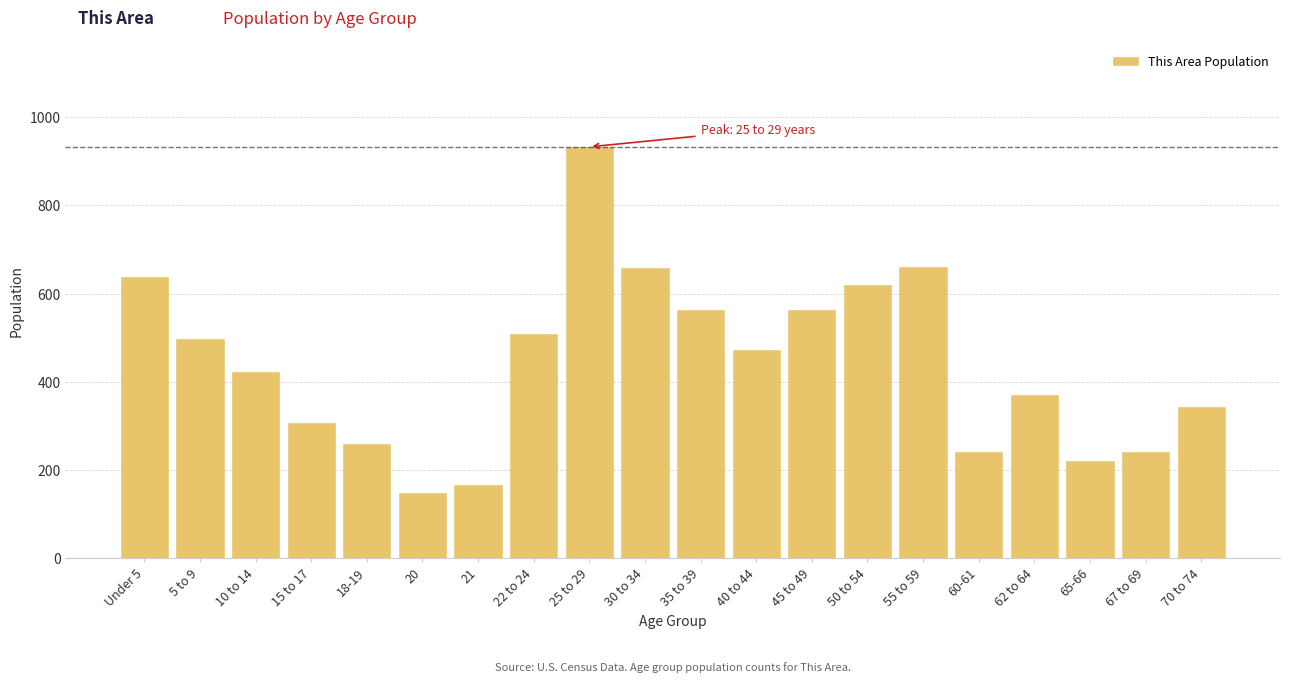

The value at 67 to 69 is 415. True or false?

False